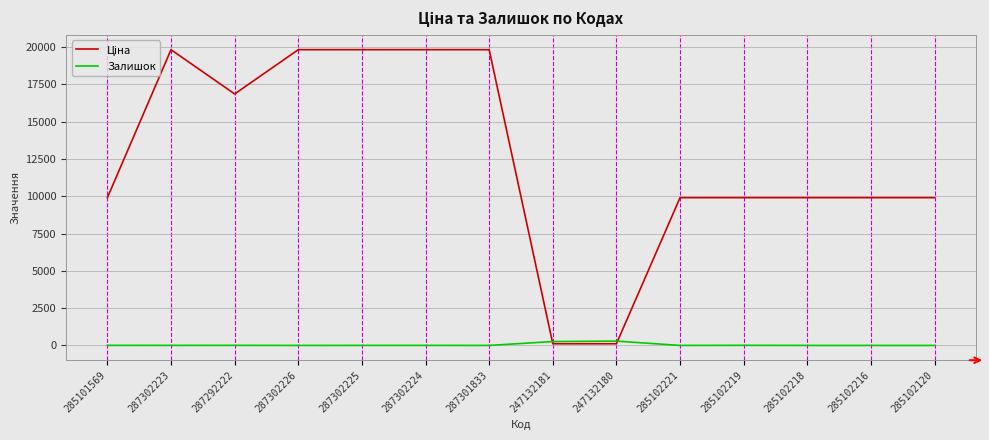

The value of Залишок at 287302226 is 0.0. True or false?

True